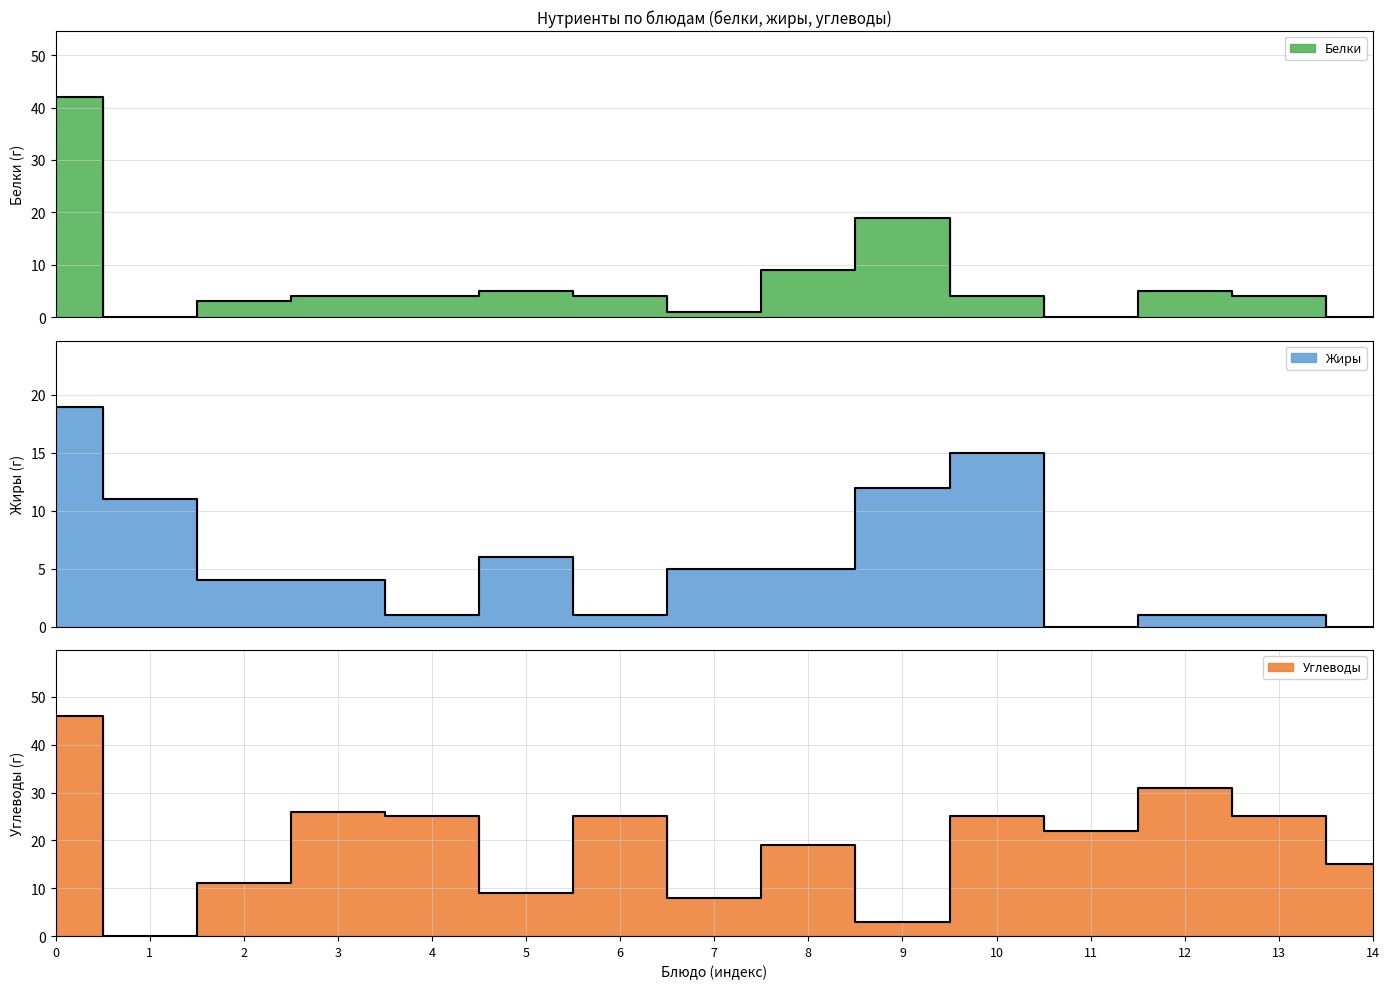

Rank the series by their maximum value, from lowest to highest.

Жиры, Белки, Углеводы